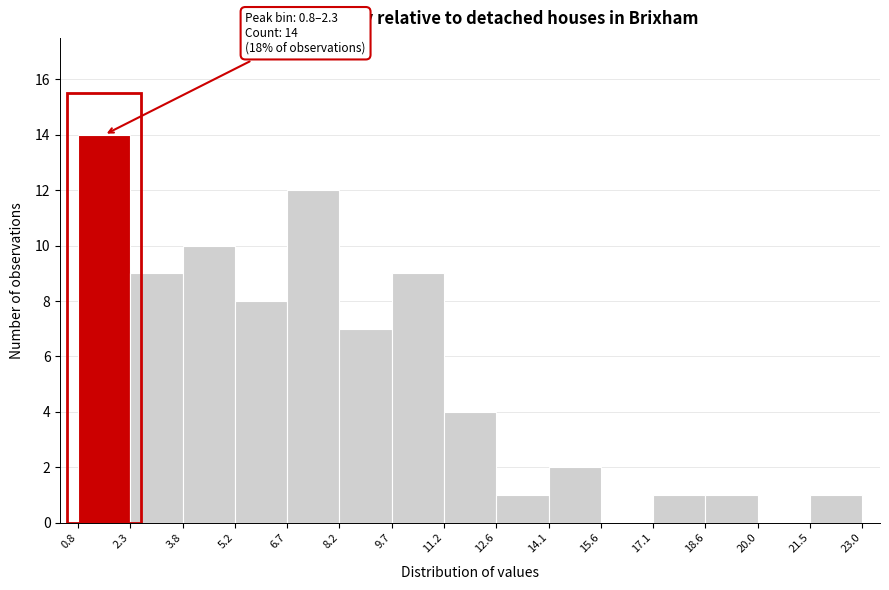

Over which range of the x-axis is the bar tallest?

0.8 to 2.3